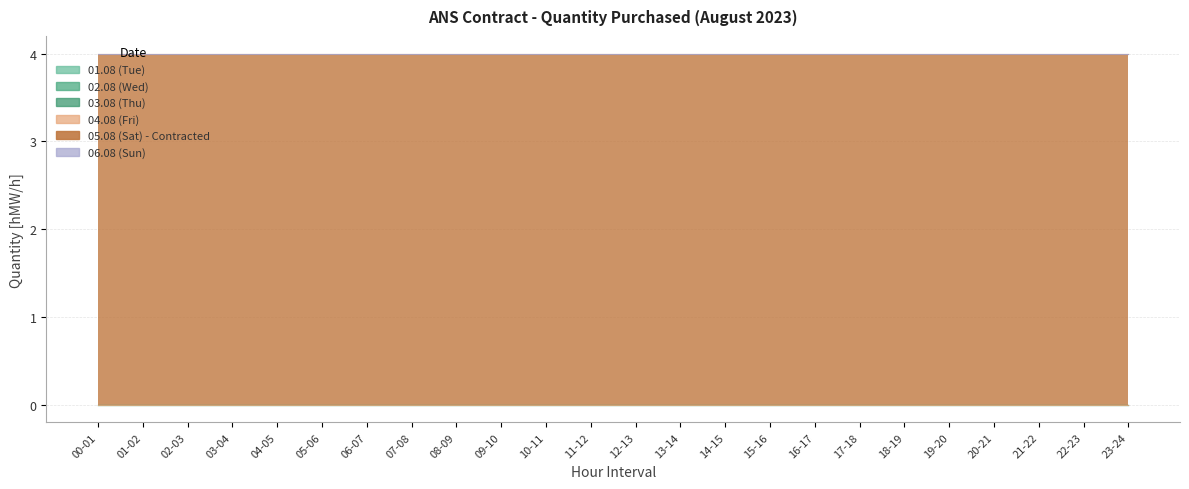

Reading left to right, transcribe all the data shown in this chart.

01.08: 0	0	0	0	0	0	0	0	0	0	0	0	0	0	0	0	0	0	0	0	0	0	0	0
02.08: 0	0	0	0	0	0	0	0	0	0	0	0	0	0	0	0	0	0	0	0	0	0	0	0
03.08: 0	0	0	0	0	0	0	0	0	0	0	0	0	0	0	0	0	0	0	0	0	0	0	0
04.08: 0	0	0	0	0	0	0	0	0	0	0	0	0	0	0	0	0	0	0	0	0	0	0	0
05.08: 4	4	4	4	4	4	4	4	4	4	4	4	4	4	4	4	4	4	4	4	4	4	4	4
06.08: 0	0	0	0	0	0	0	0	0	0	0	0	0	0	0	0	0	0	0	0	0	0	0	0